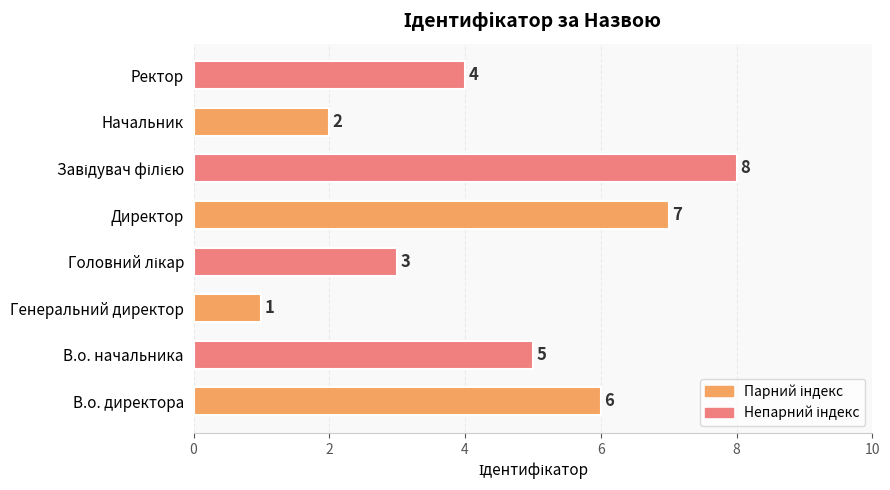

Reading bottom to top, list all the values displayed in this chart.

6	5	1	3	7	8	2	4